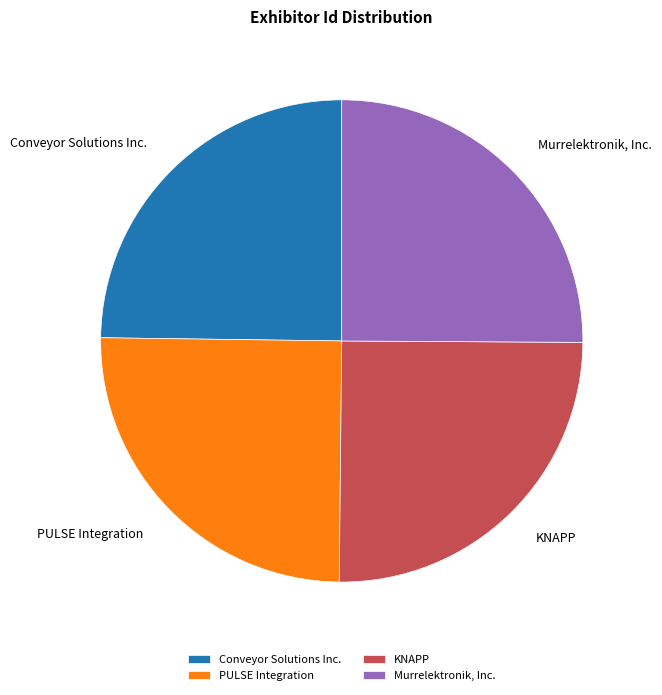

Approximately how many times larger is the value at PULSE Integration compared to Murrelektronik, Inc.?

1.0